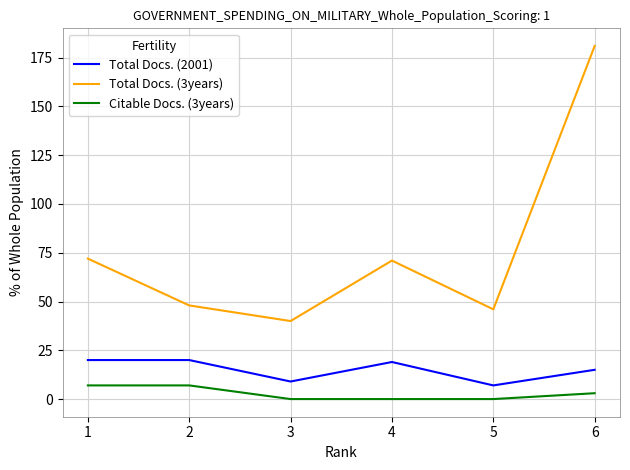

At how many categories does at least one series exceed 84?

1